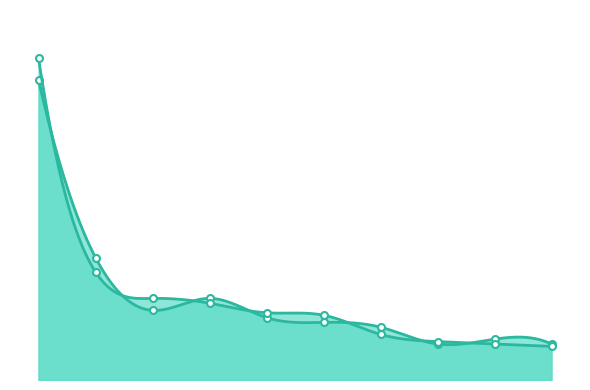

At which label does 2021 first exceed 2?

AB Industrivärden